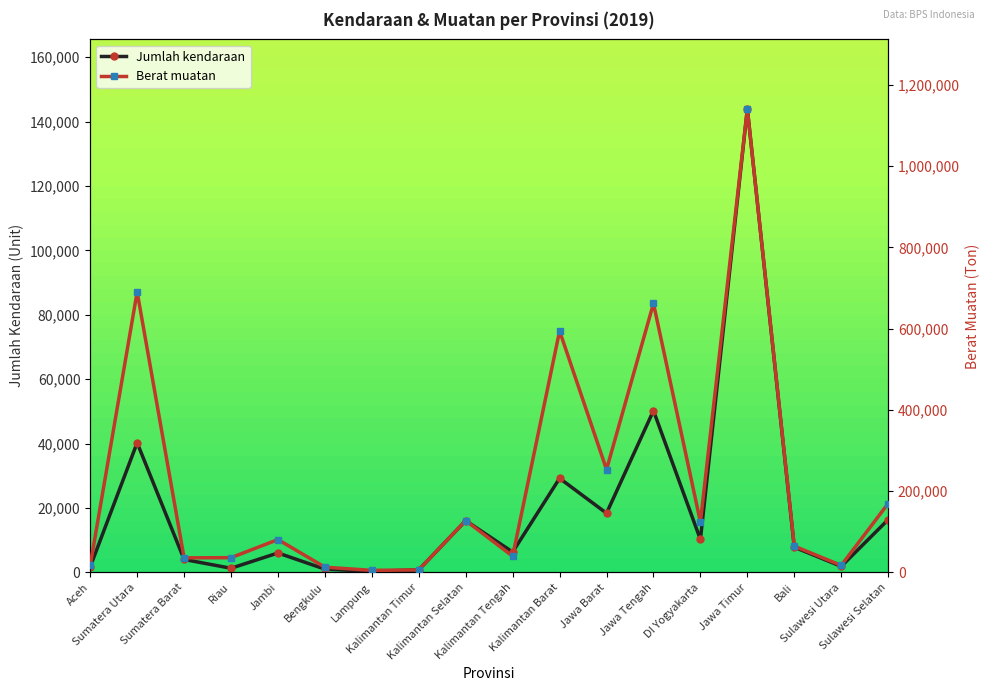

Rank the series by their average value, from highest to lowest.

Berat muatan, Jumlah kendaraan